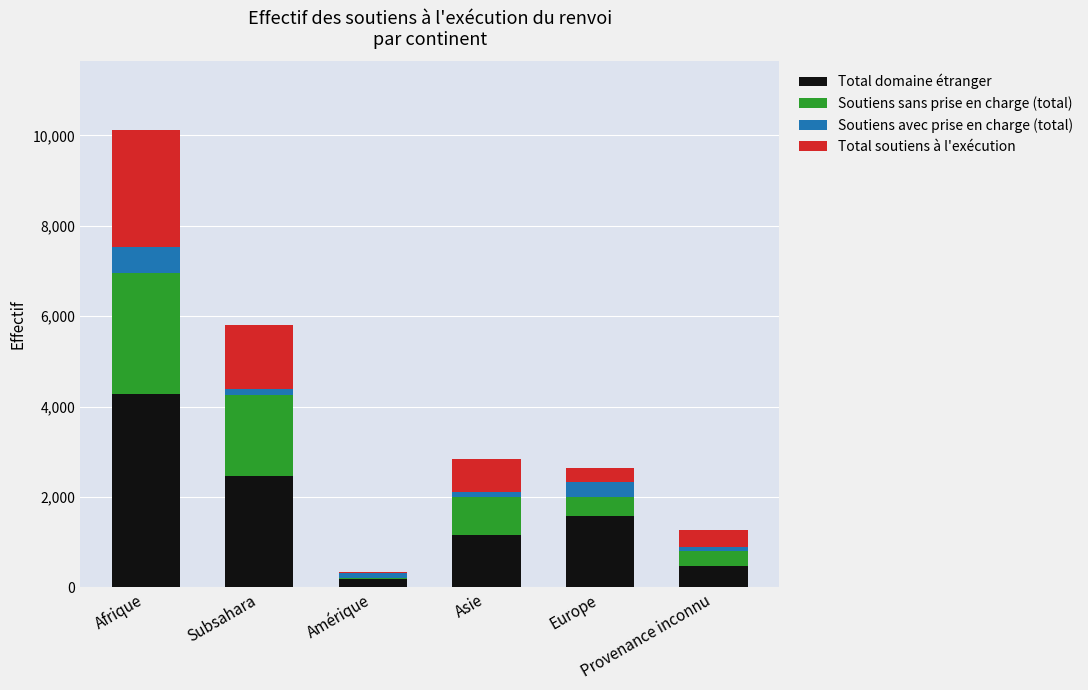

Are the bars horizontal?

No